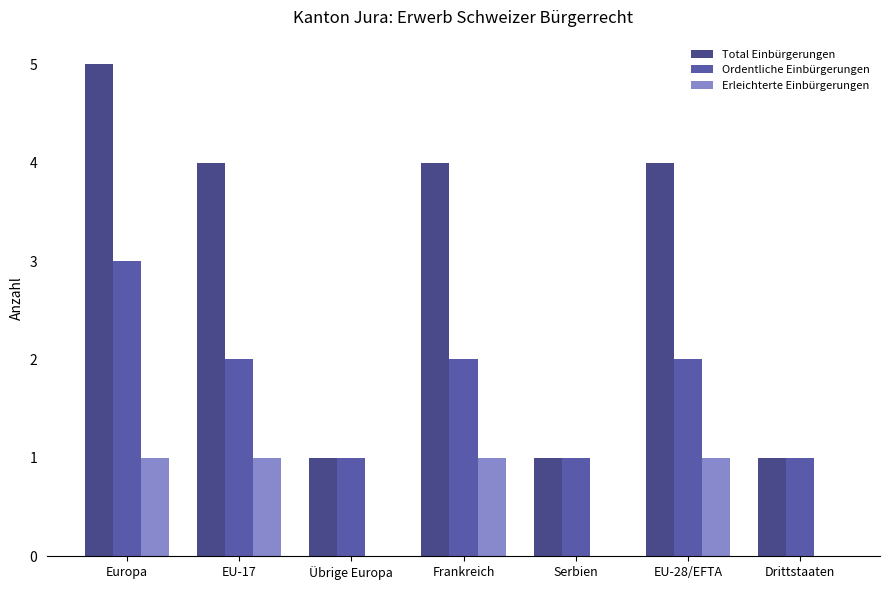

How many distinct data groups are displayed?

3